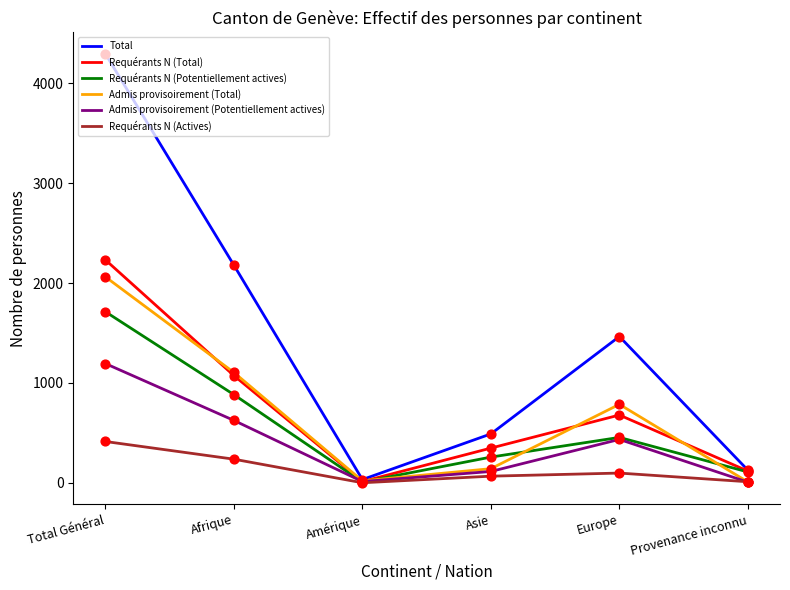

What are all the series names shown in the legend?

Total, Requérants N (Total), Requérants N (Potentiellement actives), Admis provisoirement (Total), Admis provisoirement (Potentiellement actives), Requérants N (Actives)